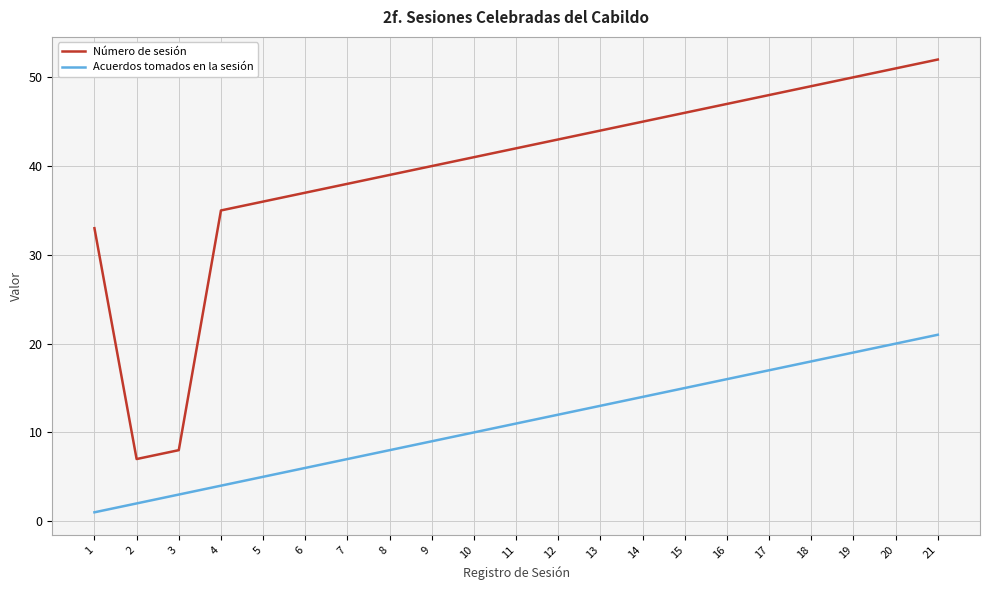

Reading right to left, extract all data points from this chart.

Número de sesión: 21=52	20=51	19=50	18=49	17=48	16=47	15=46	14=45	13=44	12=43	11=42	10=41	9=40	8=39	7=38	6=37	5=36	4=35	3=8	2=7	1=33
Acuerdos tomados en la sesión: 21=21	20=20	19=19	18=18	17=17	16=16	15=15	14=14	13=13	12=12	11=11	10=10	9=9	8=8	7=7	6=6	5=5	4=4	3=3	2=2	1=1